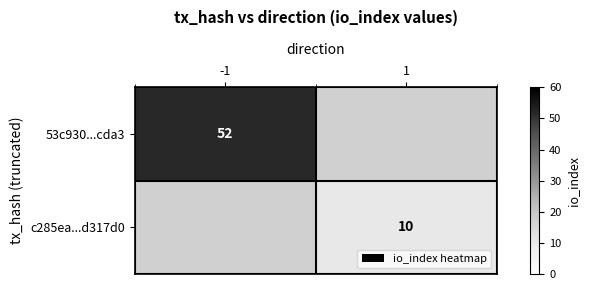

Is the value of c285ea...d317d0 at 1 greater than the value of 53c930...cda3 at -1?

No